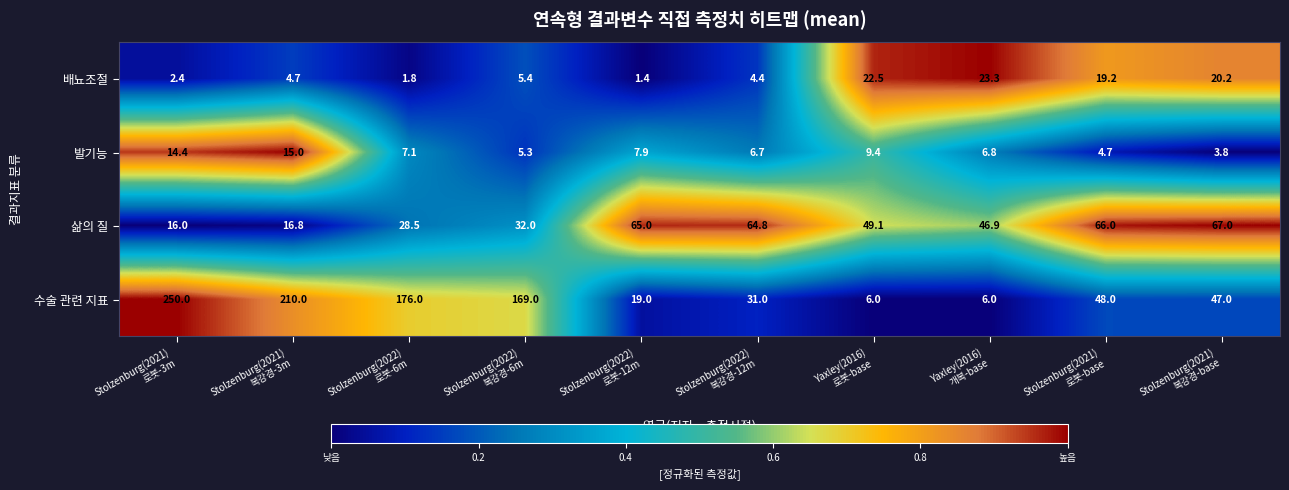

Which series has the largest total across all categories?

수술 관련 지표